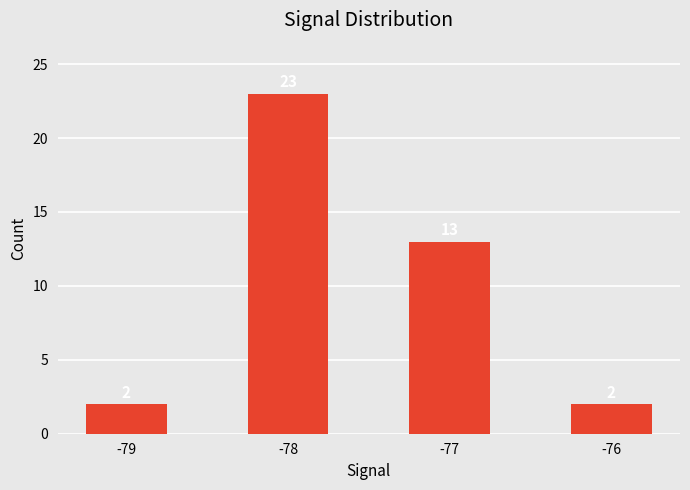

True or false: the data shows 15 at -78.

False